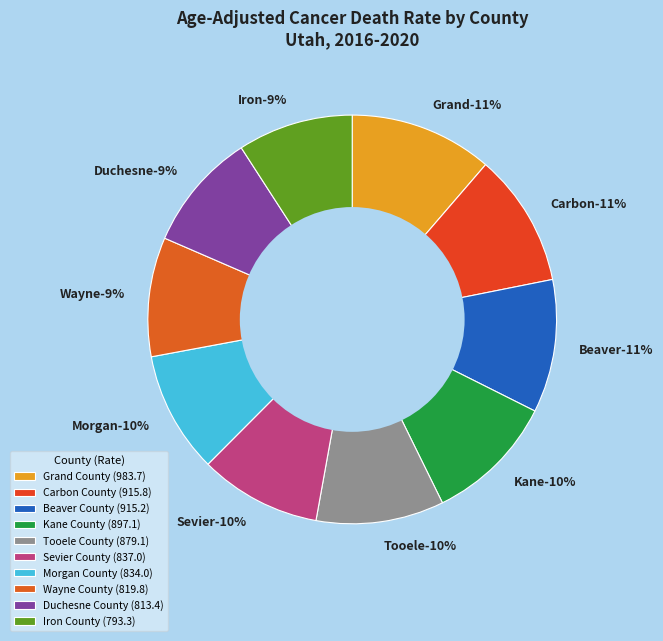

Combined, what portion of the pie is Wayne County and Beaver County?

20.0%